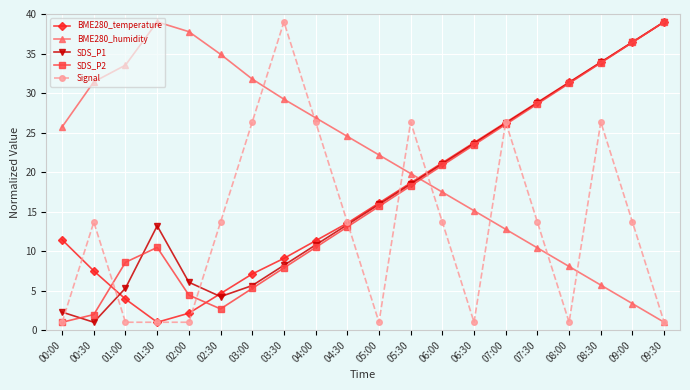

What is the difference between the maximum and minimum values in the BME280_temperature series?

38.0